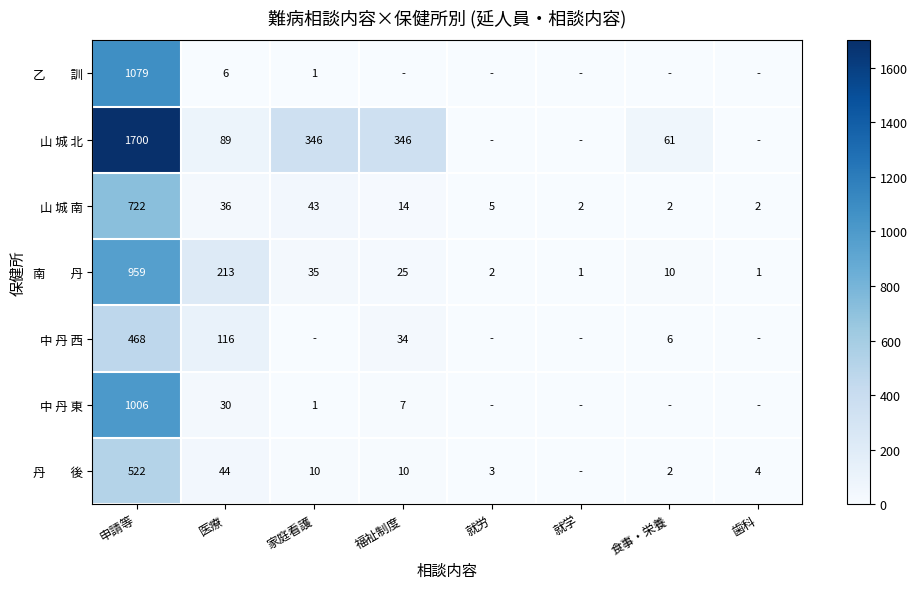

At which label does 山 城 南 reach its peak?

申請等